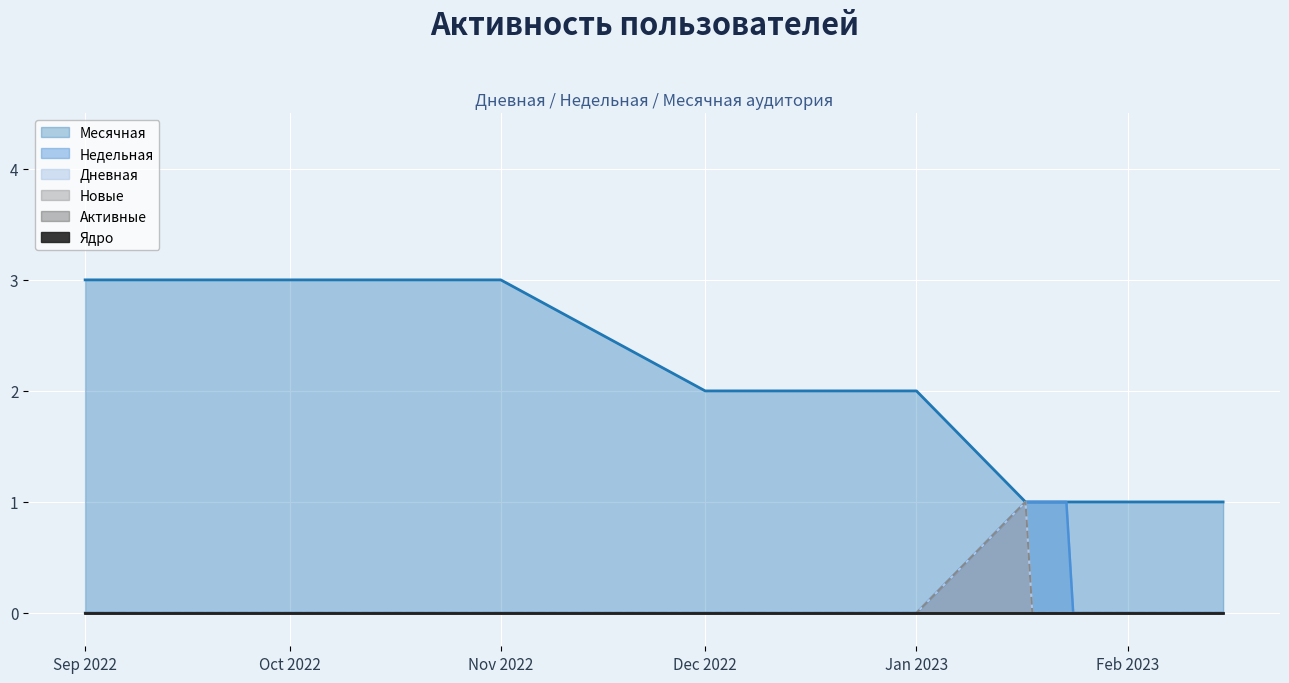

What is the label of the 22nd point from the left?

2023-02-05